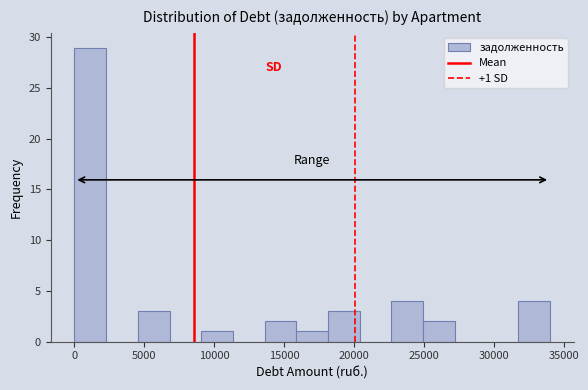

Which range on the x-axis has the tallest bar?

0 to 2500